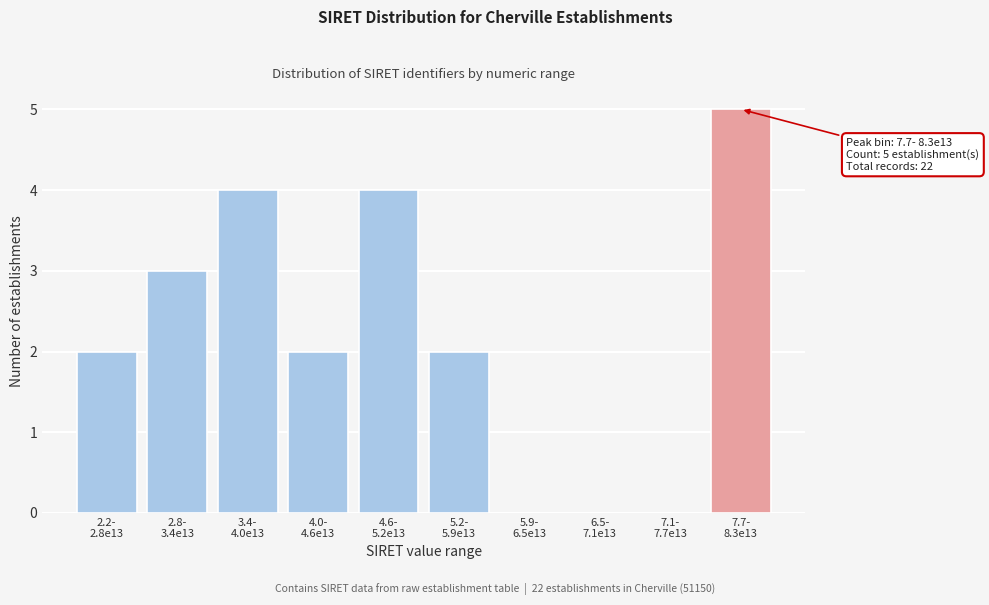

What is the maximum value shown in the chart?

5